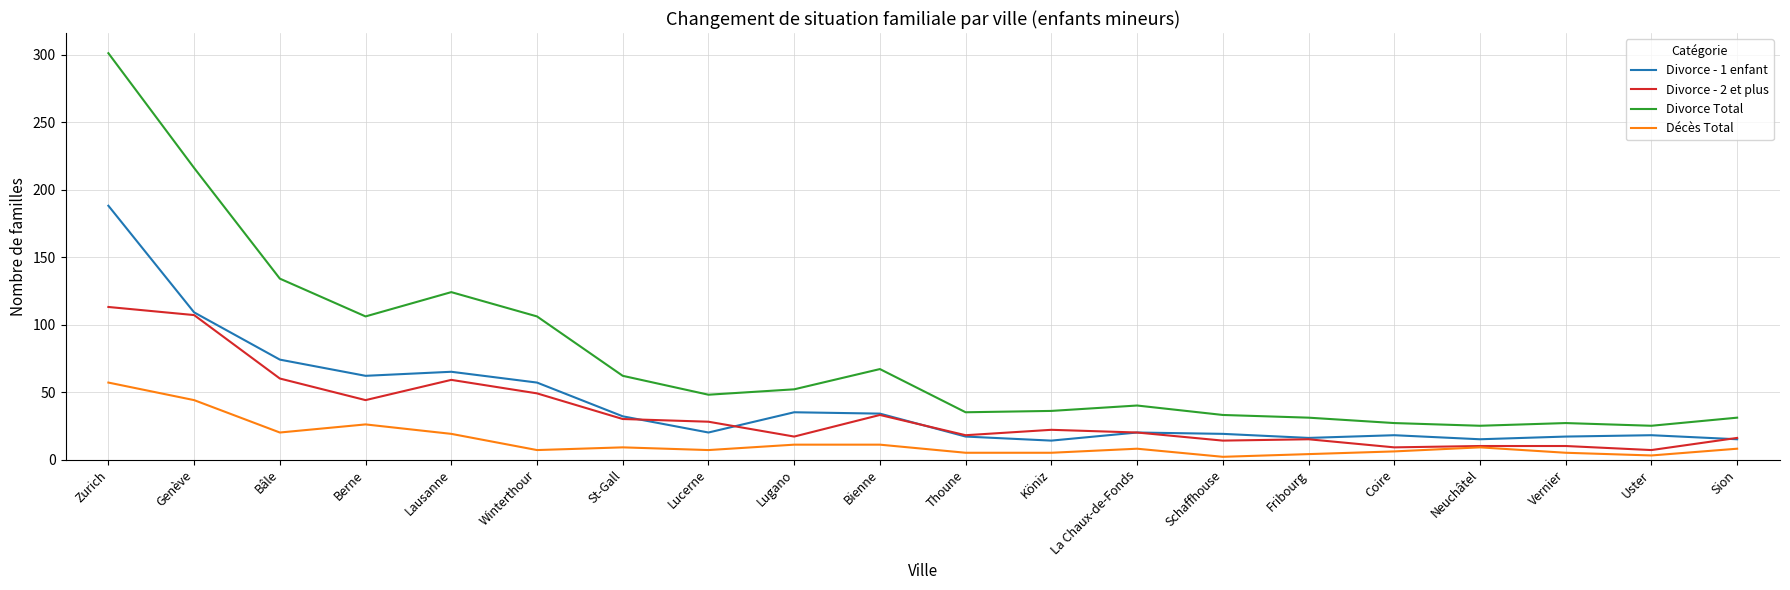

What position from the left is La Chaux-de-Fonds?

13